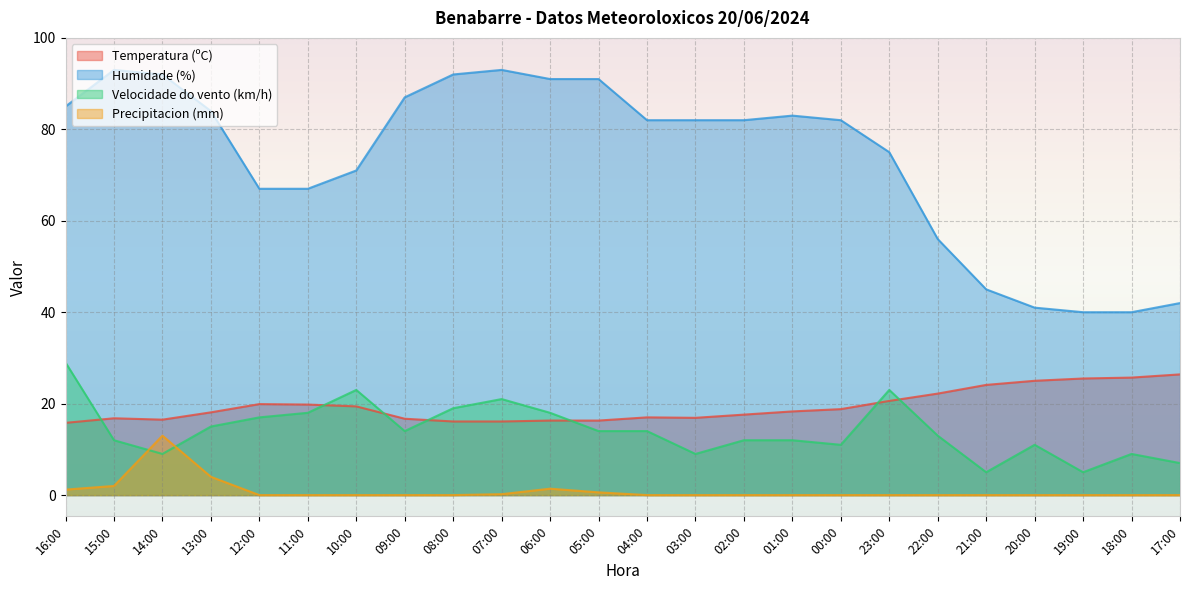

True or false: Temperatura (ºC) and Precipitacion (mm) intersect in this chart.

False